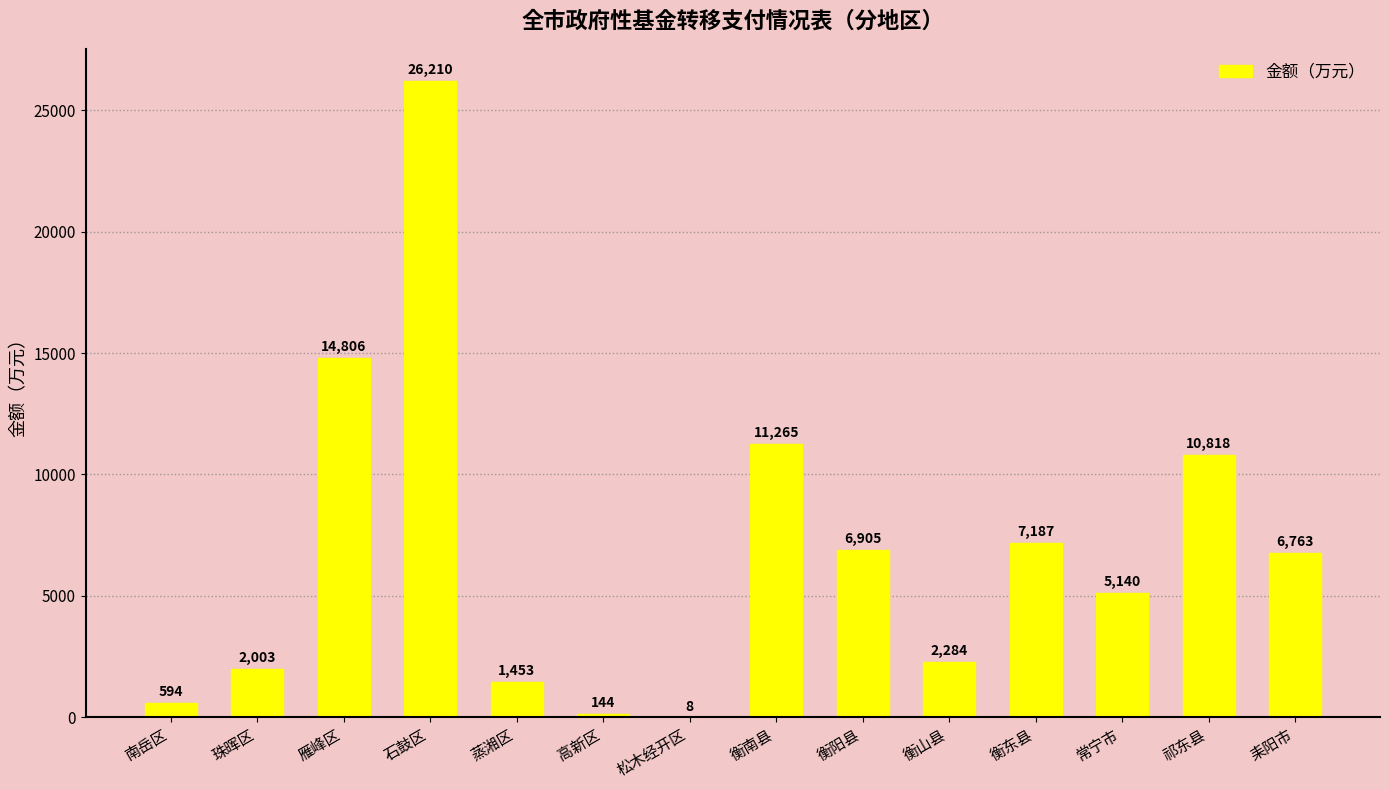

True or false: the data shows 15251 at 祁东县.

False